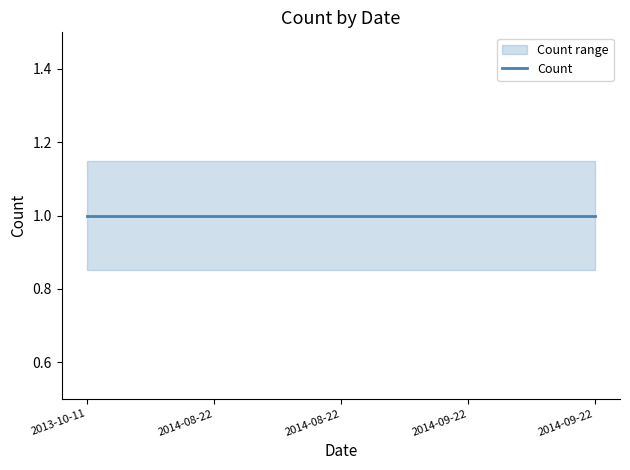

Is it true that Count_lower equals 0.8 at 2013-10-11?

True